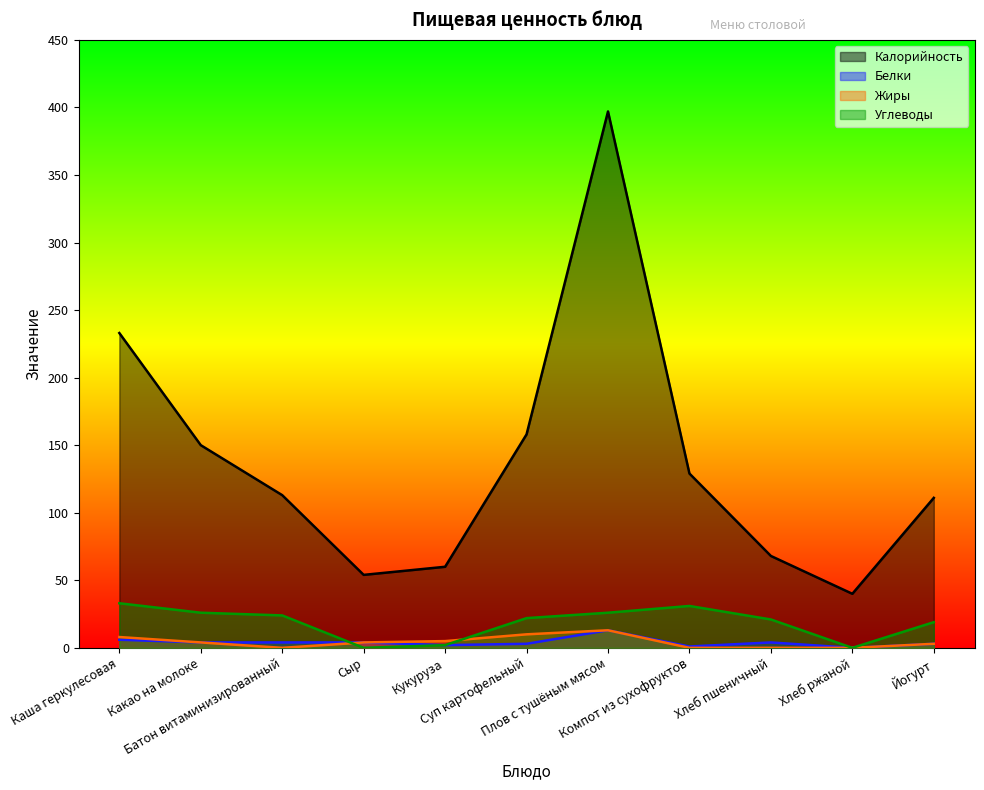

What is the difference between the Белки values at Какао на молоке and Суп картофельный?

1